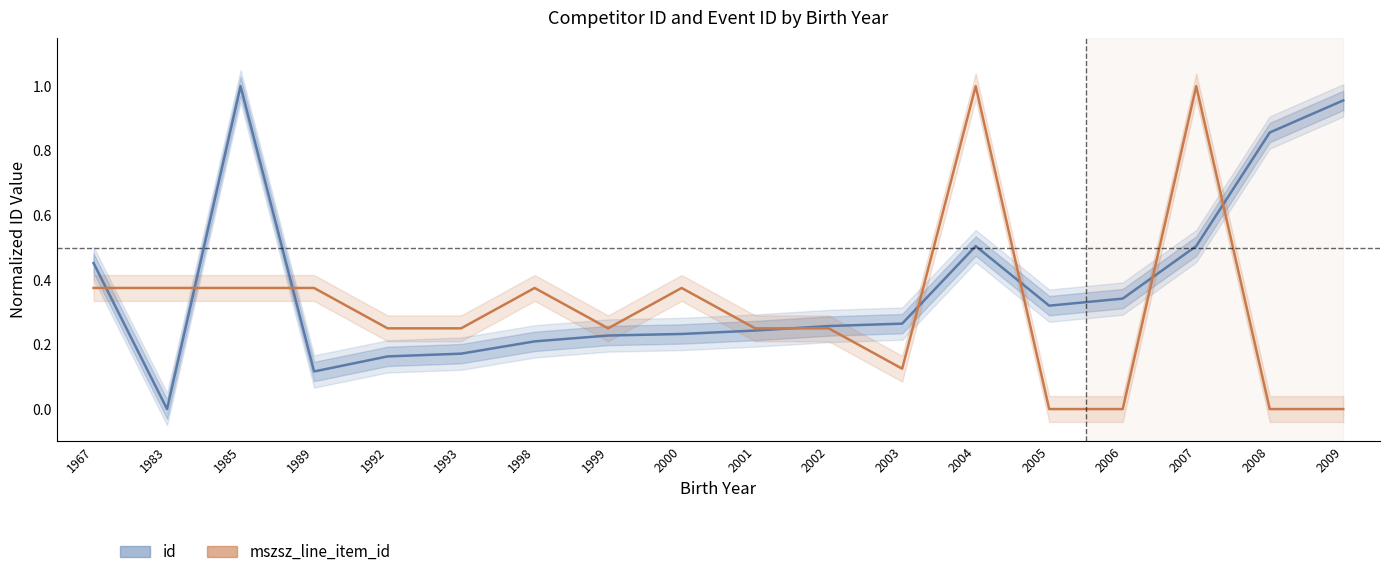

Rank the series at 1999 from highest to lowest value.

mszsz_line_item_id, id